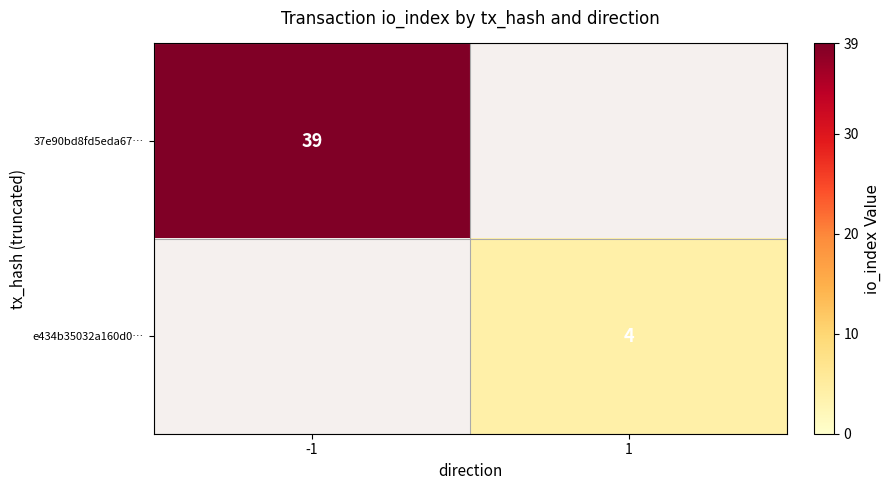

True or false: 37e90bd8fd5eda67… has a value of 9 at -1.

False